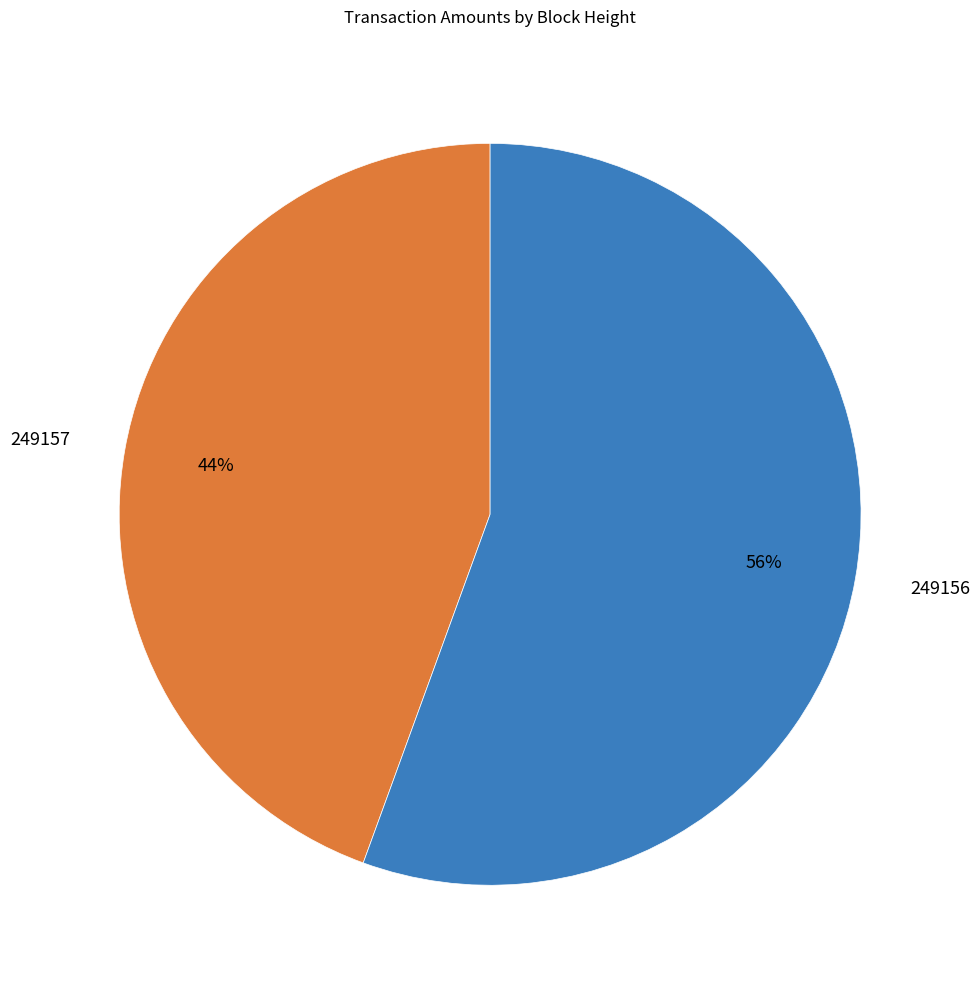

What is the smallest slice in the pie chart?

249157